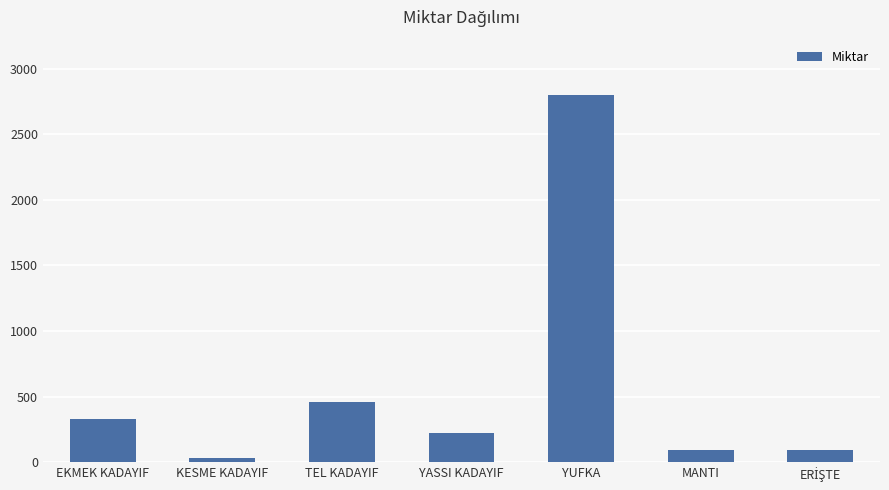

What is the difference between the maximum and minimum values?

2770